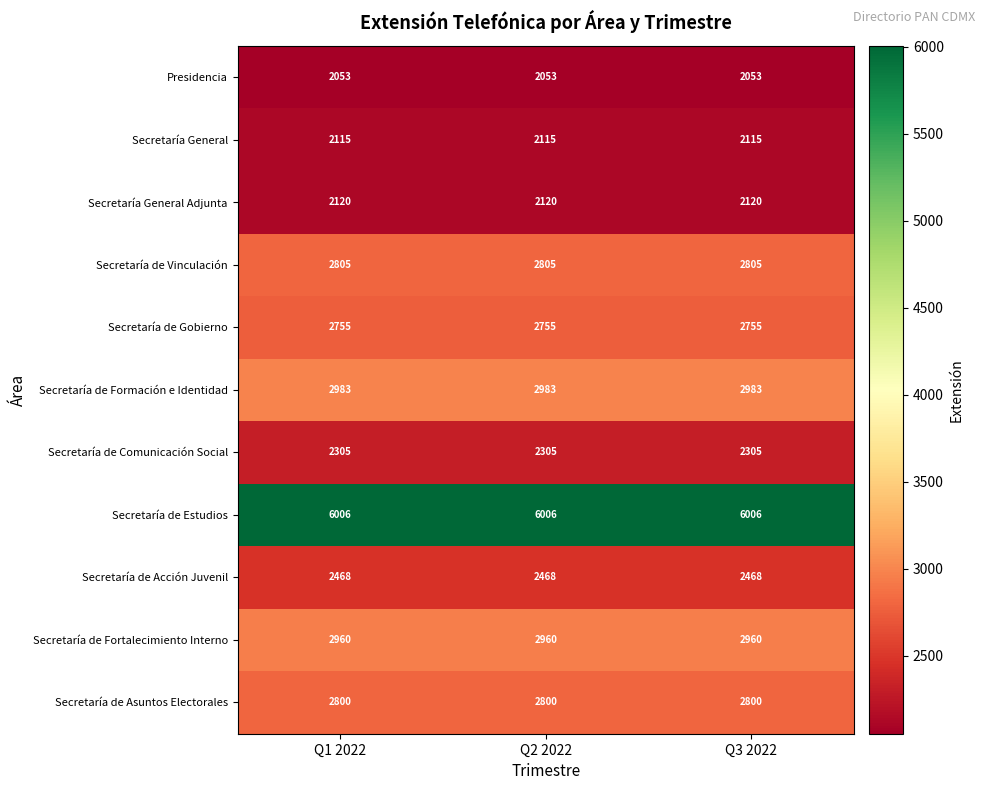

What is the maximum value shown in the chart?

6006